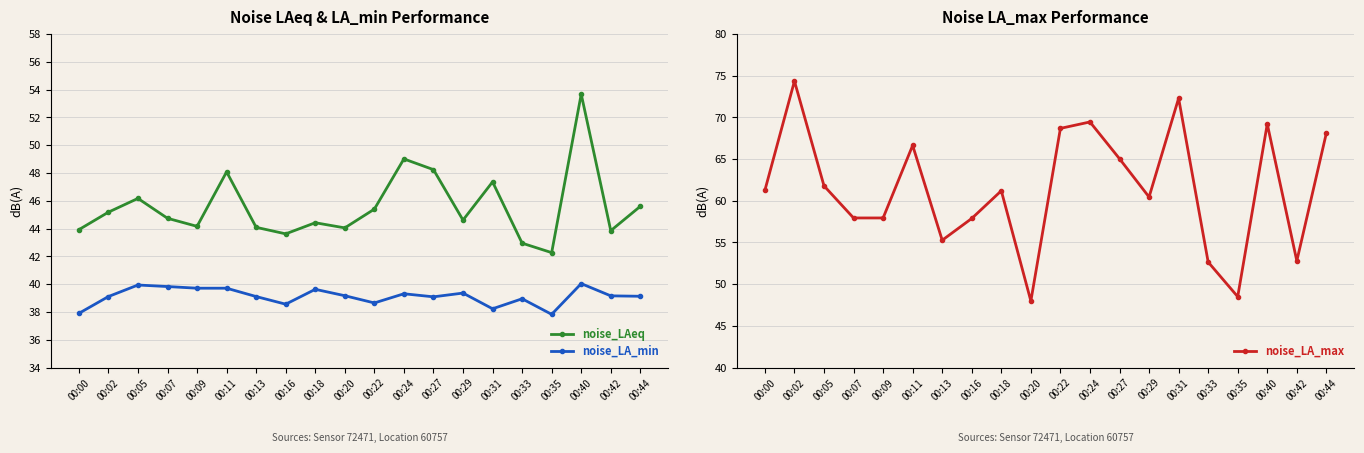

Does the chart display data point markers on the line(s)?

Yes